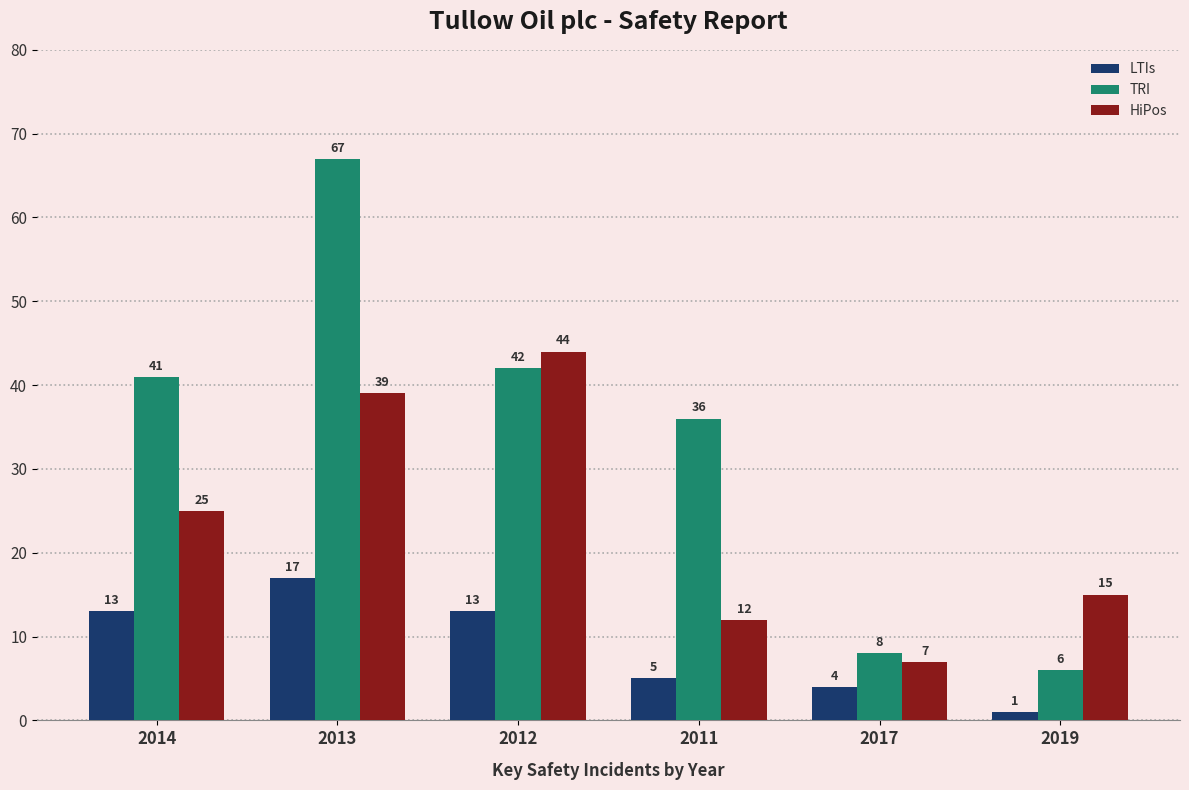

Rank the series at 2012 from lowest to highest value.

LTIs, TRI, HiPos